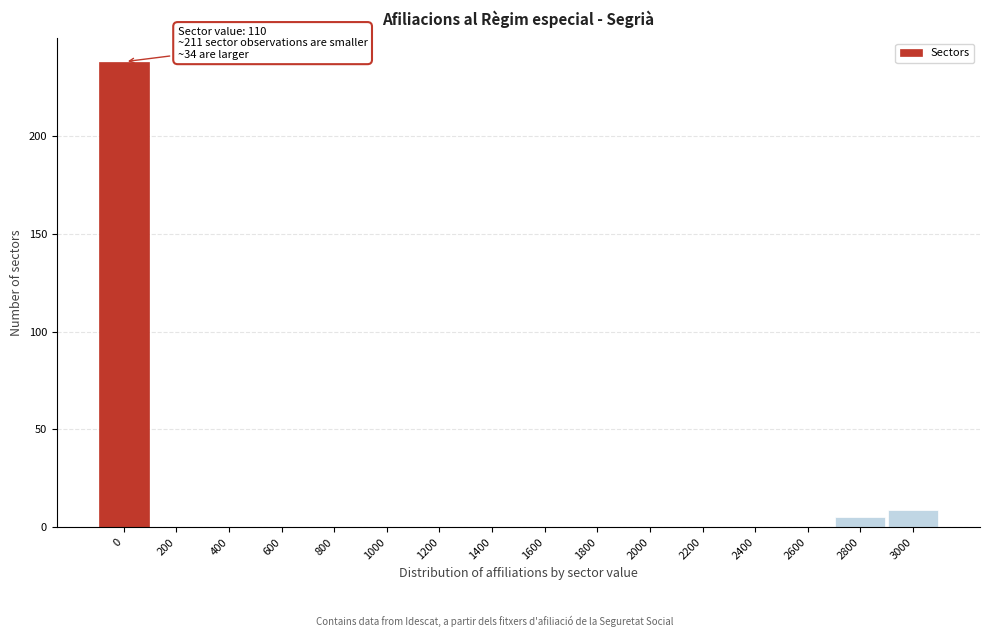

Reading left to right, list all the values displayed in this chart.

0=238	200=0	400=0	600=0	800=0	1000=0	1200=0	1400=0	1600=0	1800=0	2000=0	2200=0	2400=0	2600=0	2800=5	3000=9